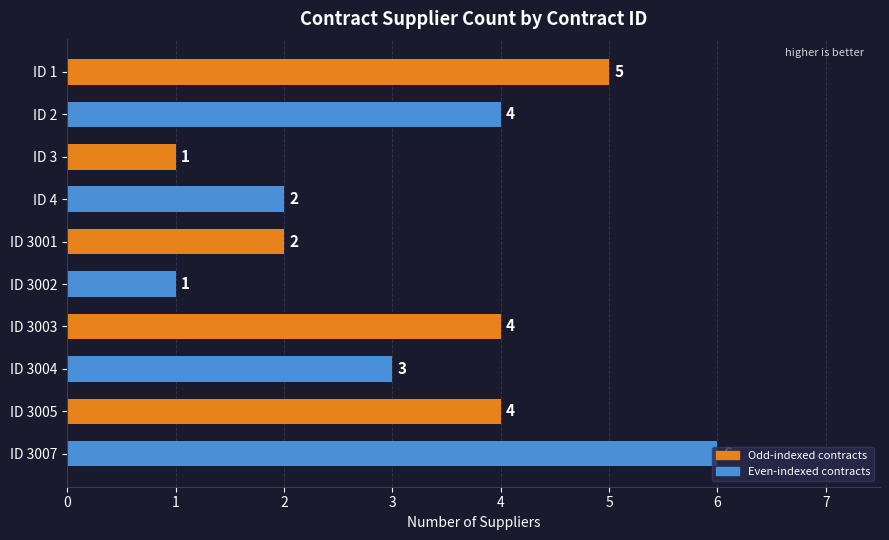

What is the value of the 10th bar from the top?

6